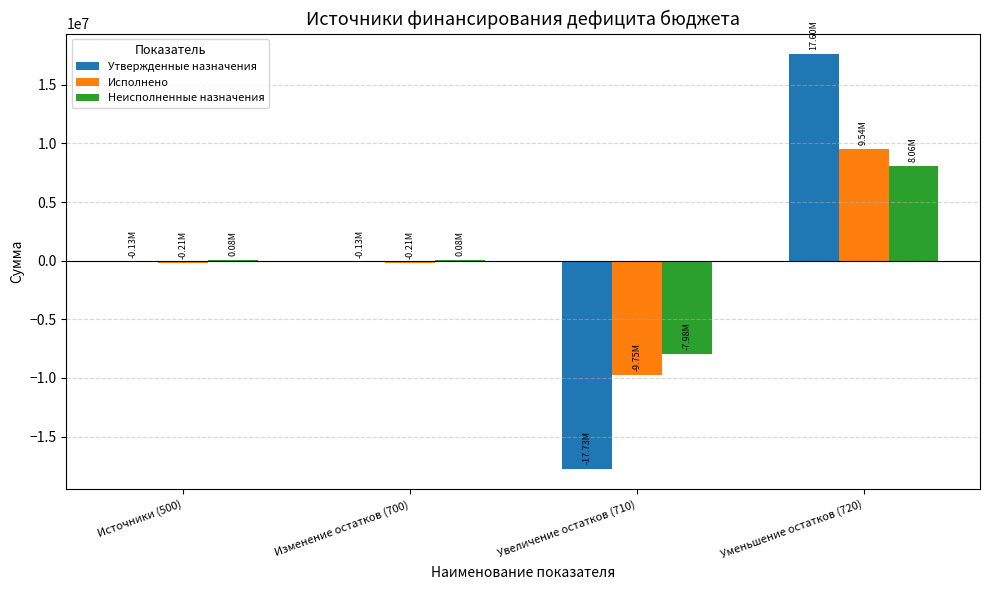

Which series changed the most between Изменение остатков (700) and Уменьшение остатков (720)?

Утвержденные назначения